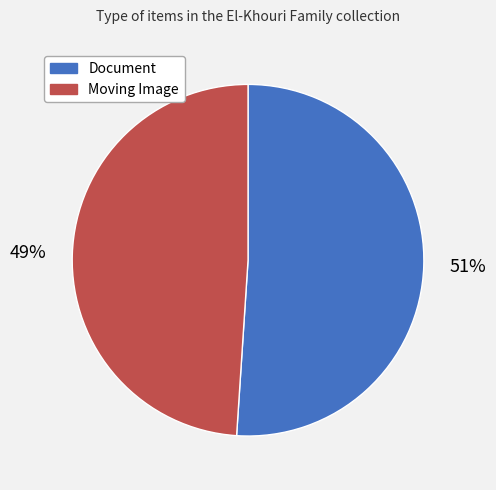

Which slice is the largest?

Document